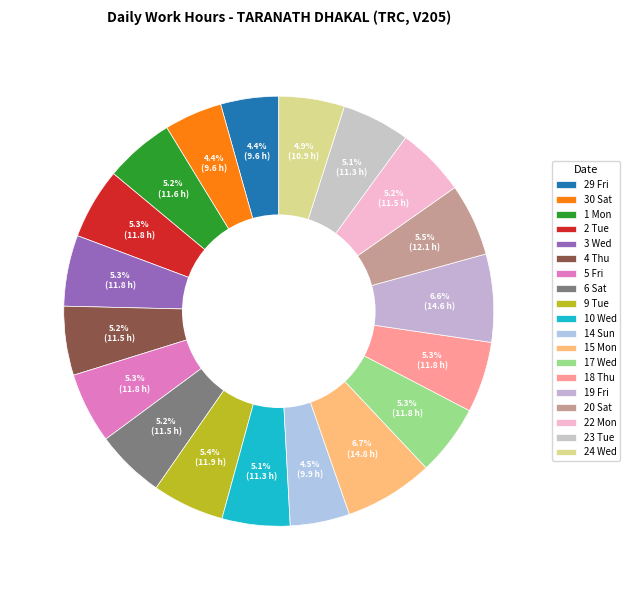

Approximately how many times larger is the value at 6 Sat compared to 15 Mon?

0.8